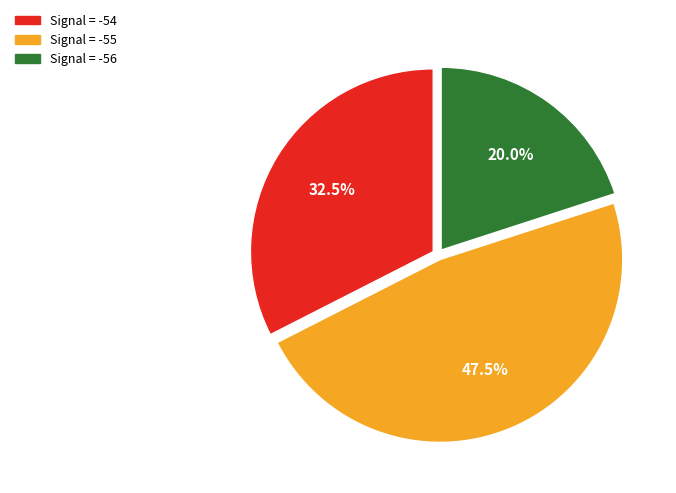

Does any single category account for the majority?

No